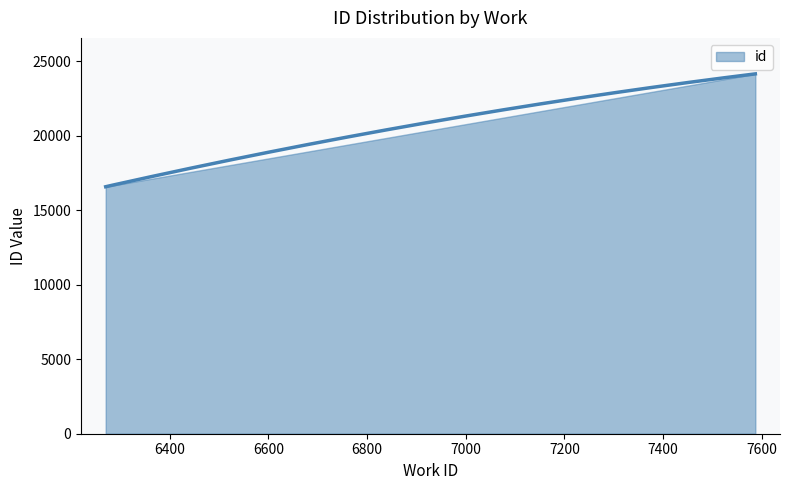

Does the chart display data point markers on the line(s)?

No